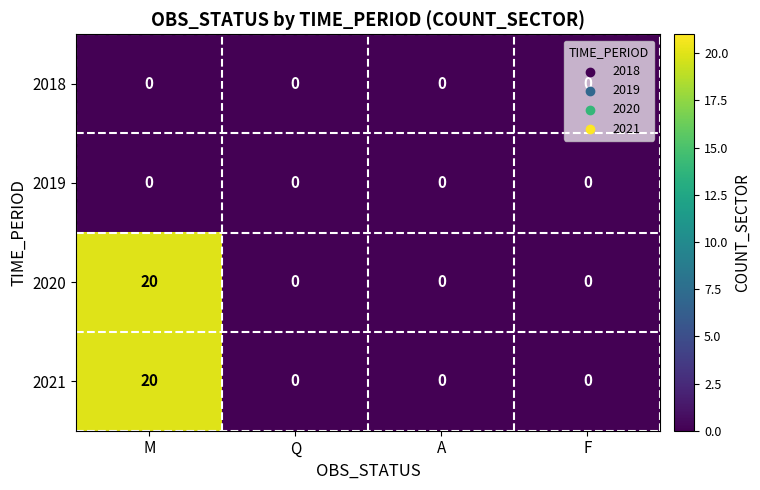

How many categories are shown in the chart?

4